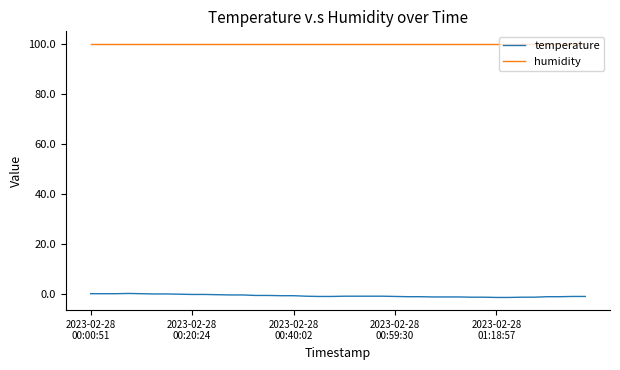

What is the maximum value shown in the chart?

99.9